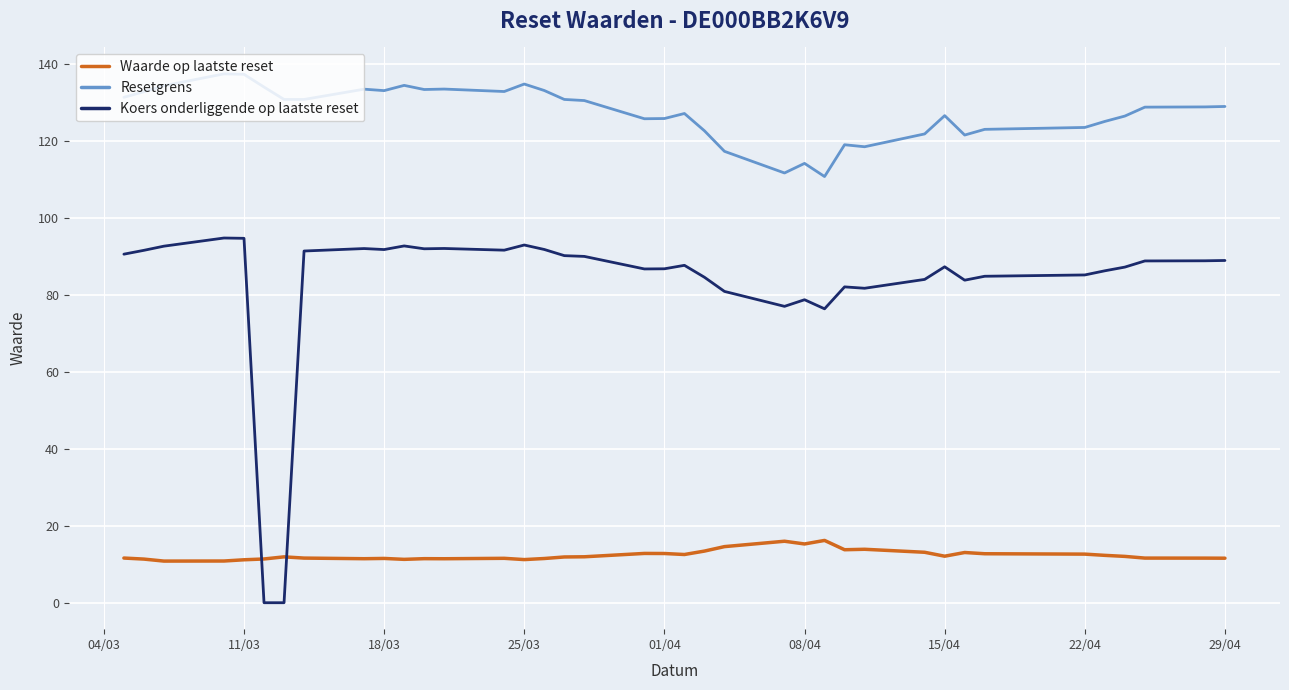

Which series has the largest range (max minus min)?

Koers onderliggende op laatste reset